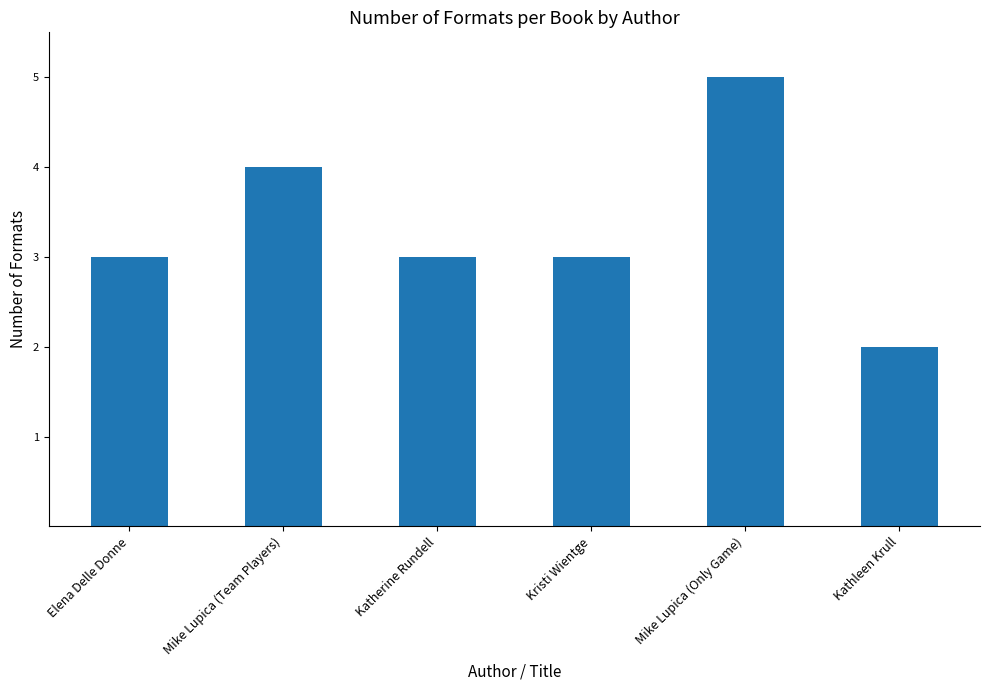

What is the approximate value at Elena Delle Donne?

3